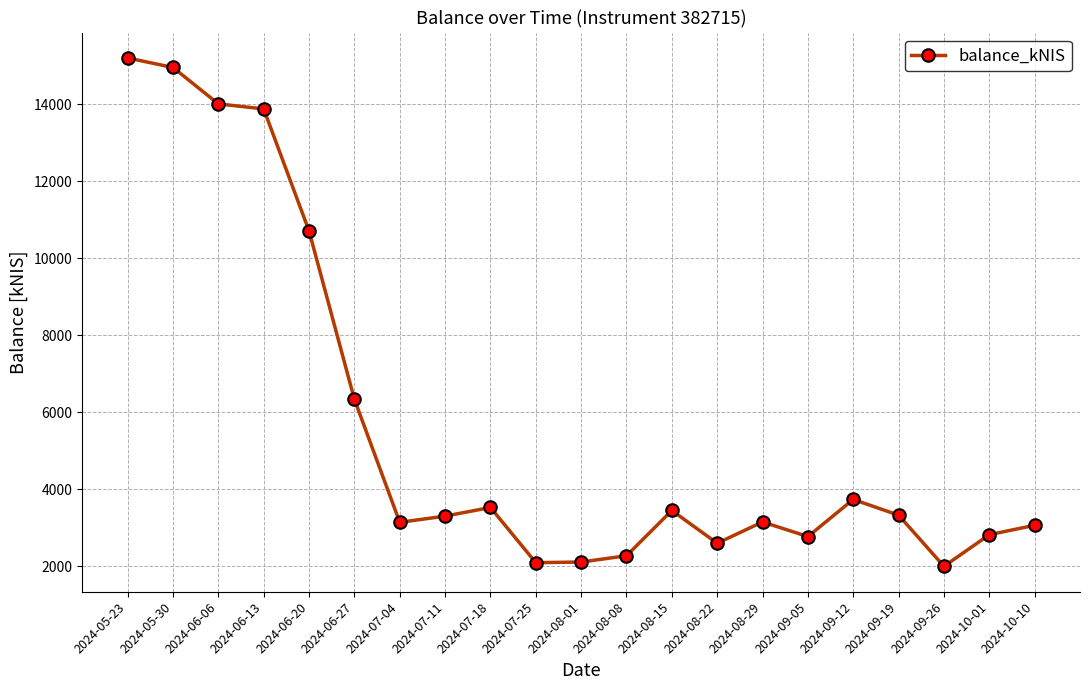

What is the average value?

5640.4